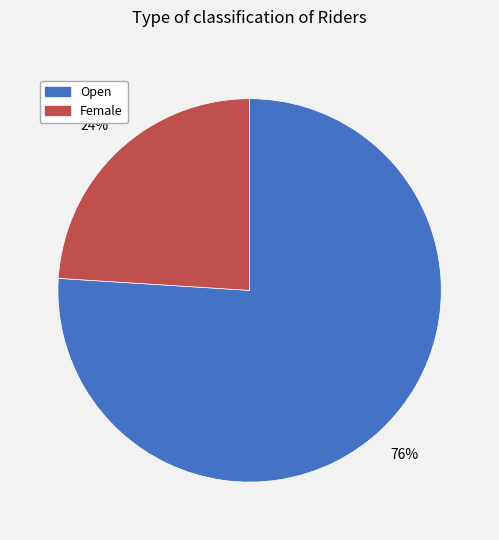

How many segments does this pie chart have?

2